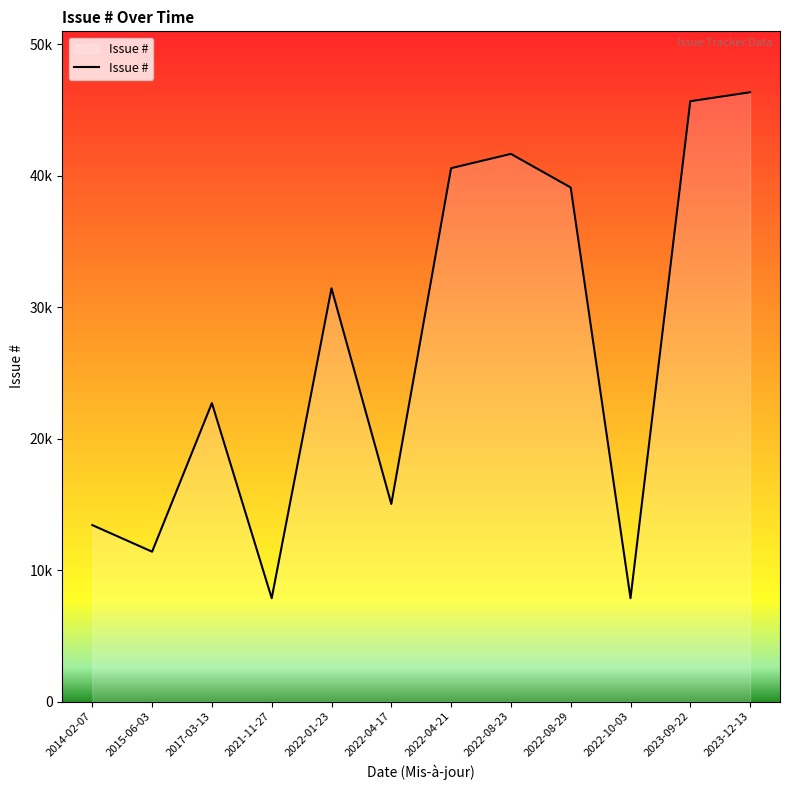

What is the difference between the maximum and minimum values?

38482